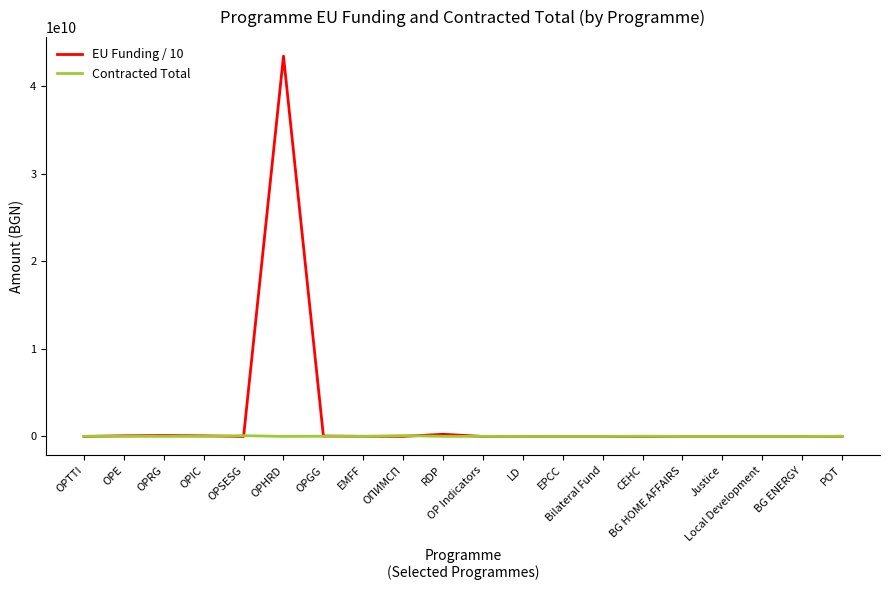

What is the difference between the Contracted Total values at Justice and EMFF?

6766682.9